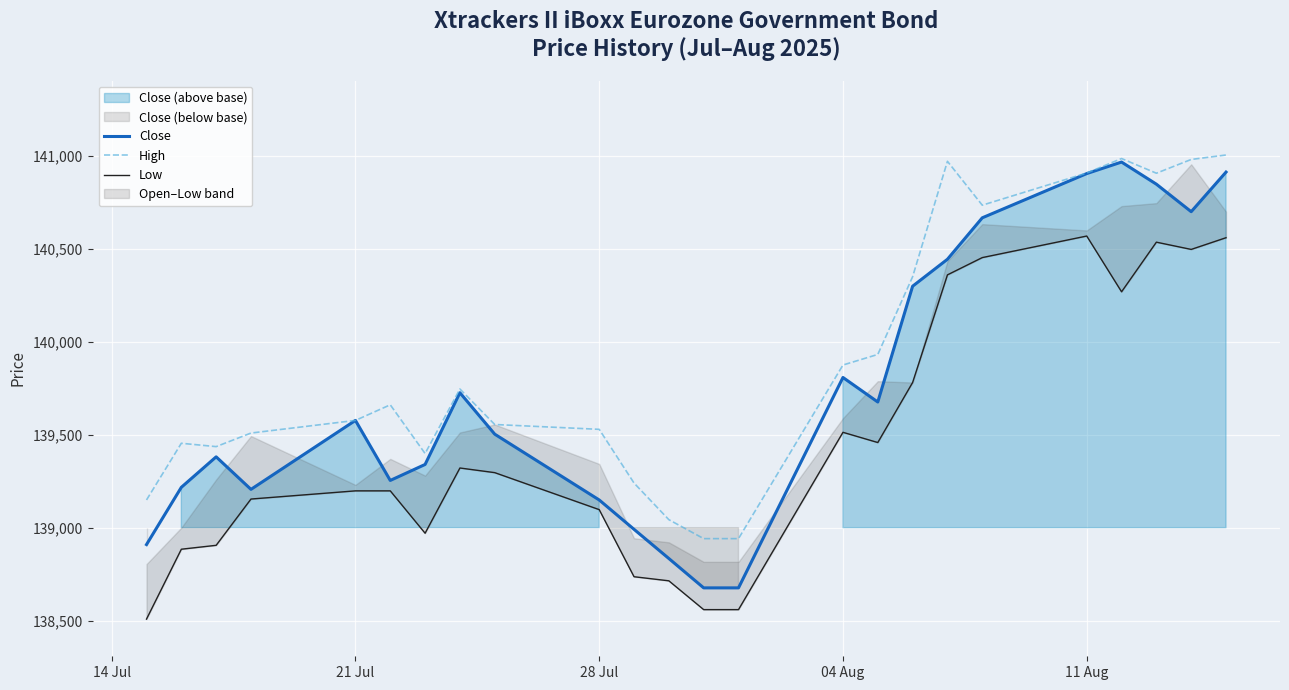

What is the minimum value for Close?

138676